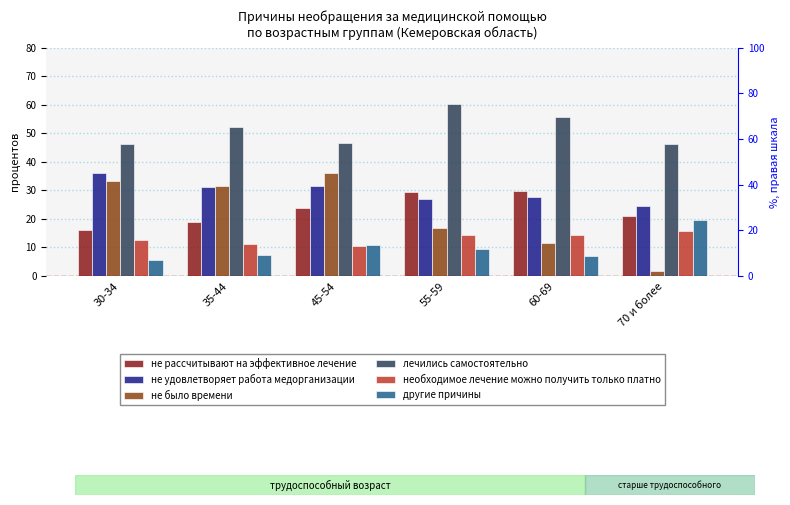

Where does the лечились самостоятельно series first go above 52?

35-44